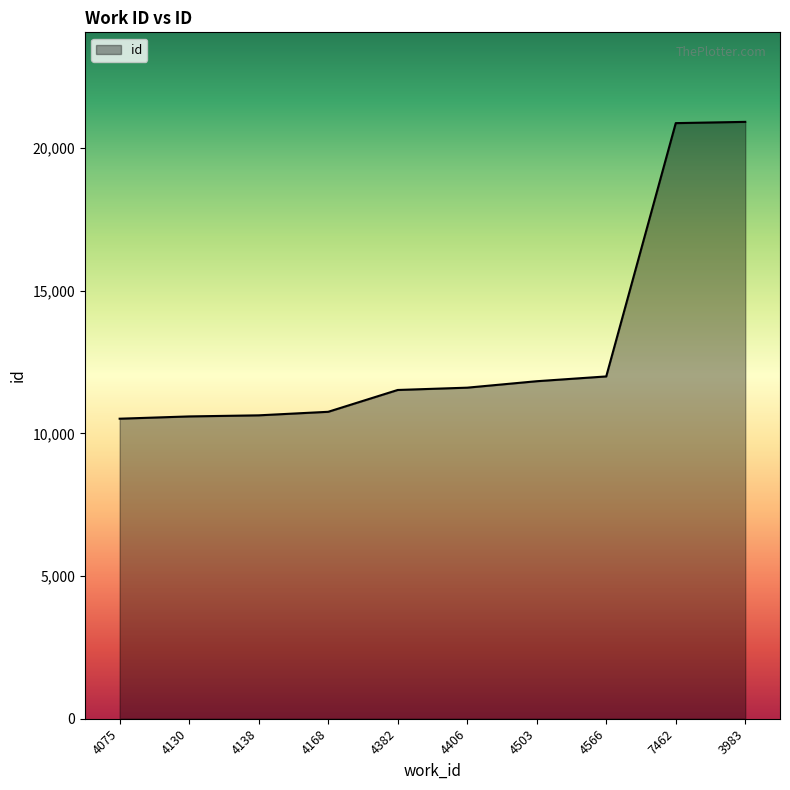

What is the sum of all values?

131279